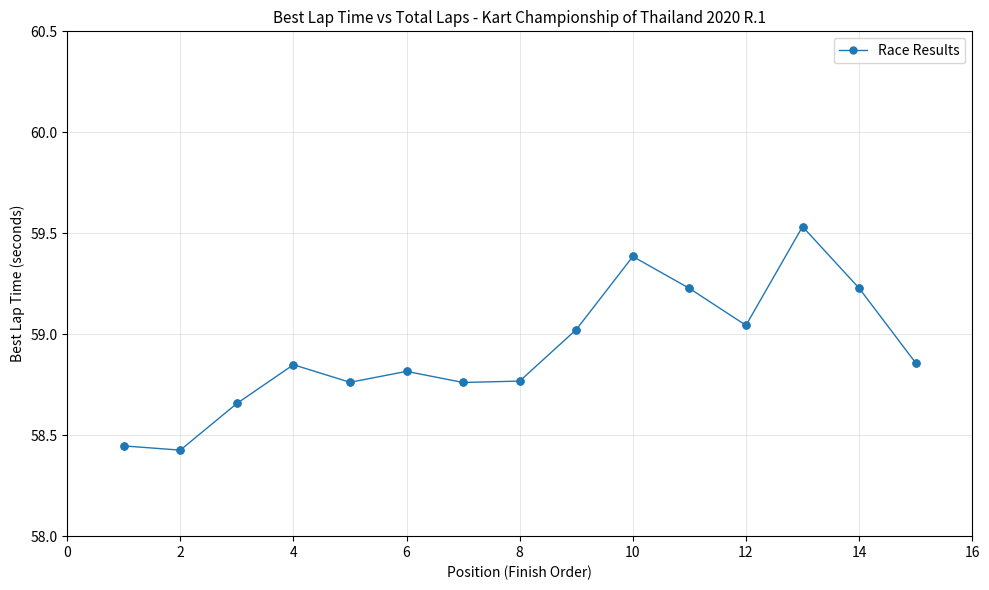

What is the value of the 10th point from the left?

59.4